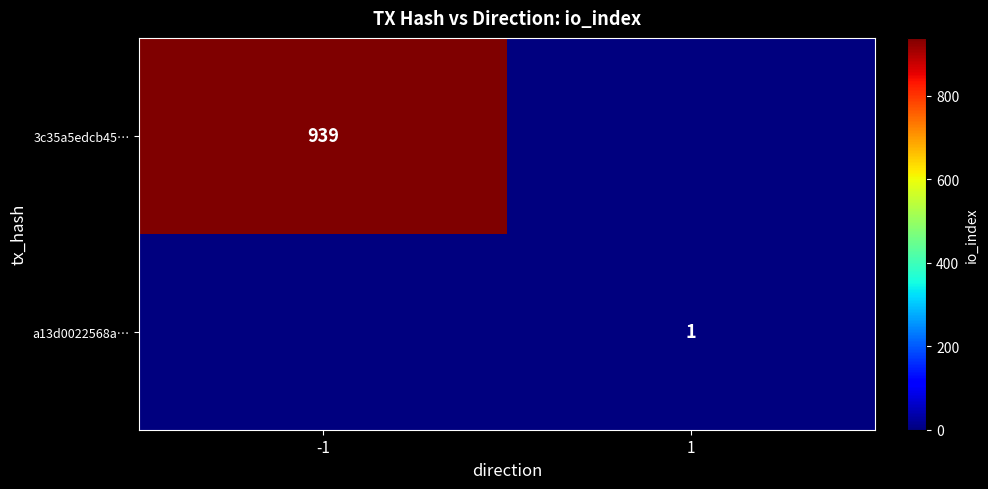

Is the value of a13d0022568a… at 1 greater than the value of 3c35a5edcb45… at -1?

No